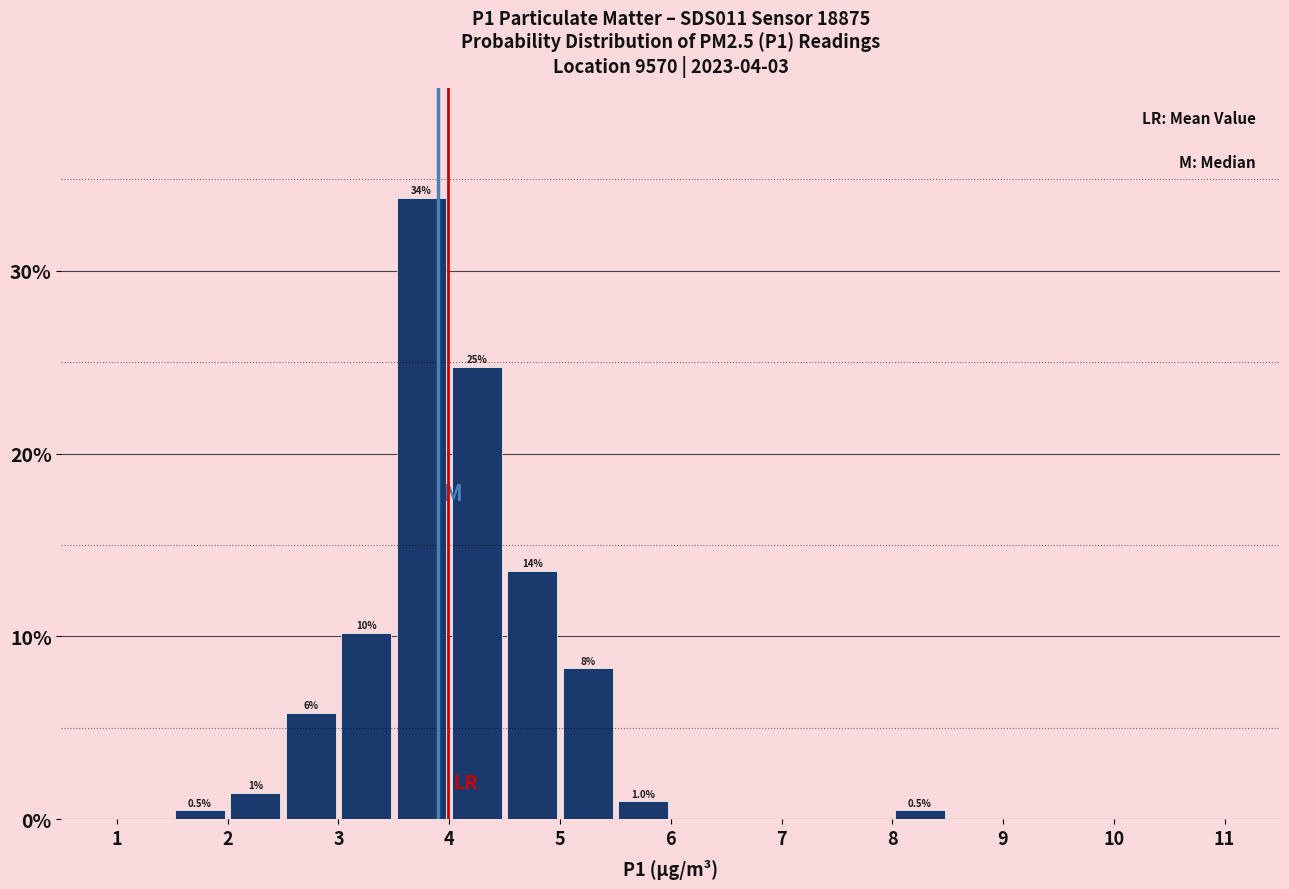

Over which range of the x-axis is the bar tallest?

3.5 to 4.0